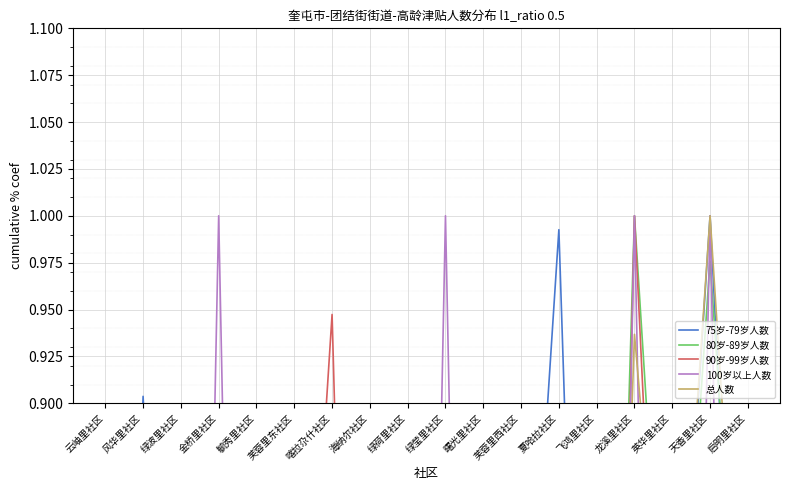

What is the sum of the 90岁-99岁人数 values at 云岫里社区 and 绿波里社区?

0.7